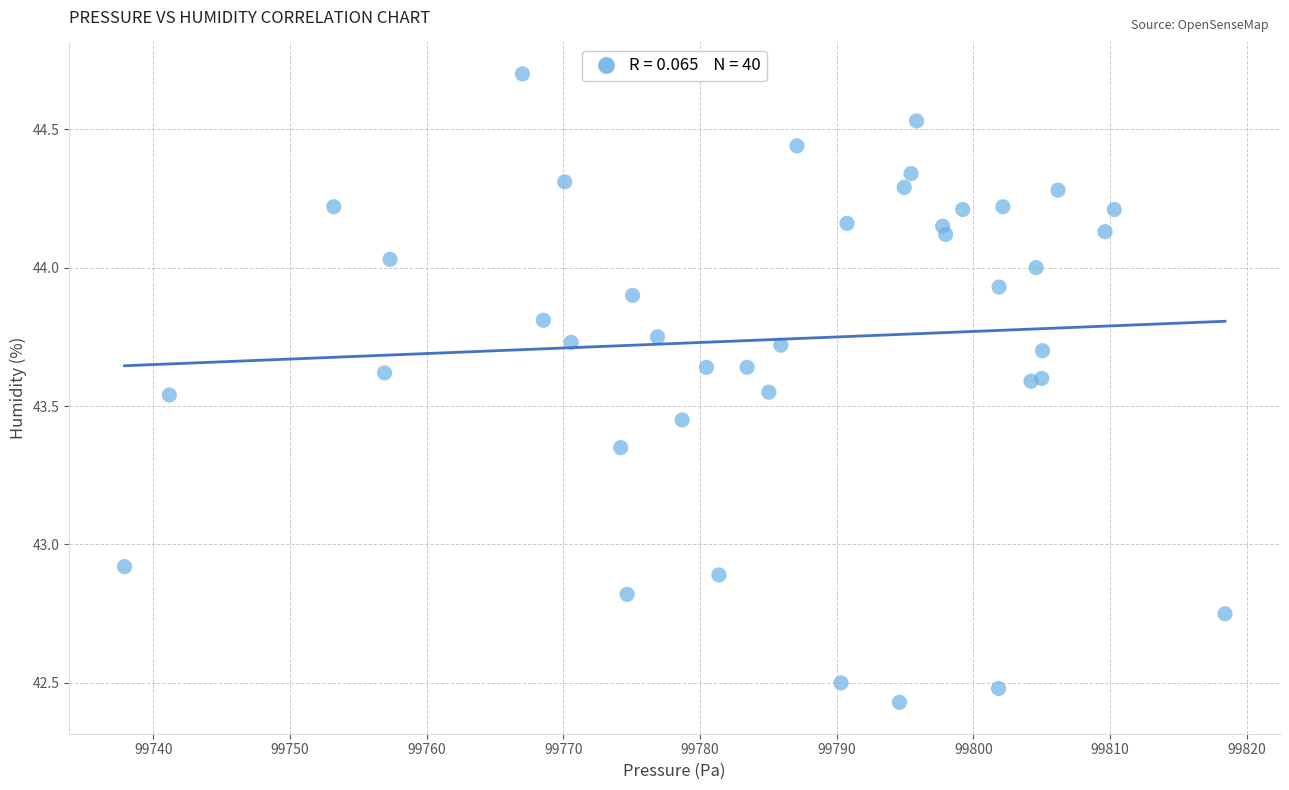

What Y value in the scatter plot is closest to 43?

42.9